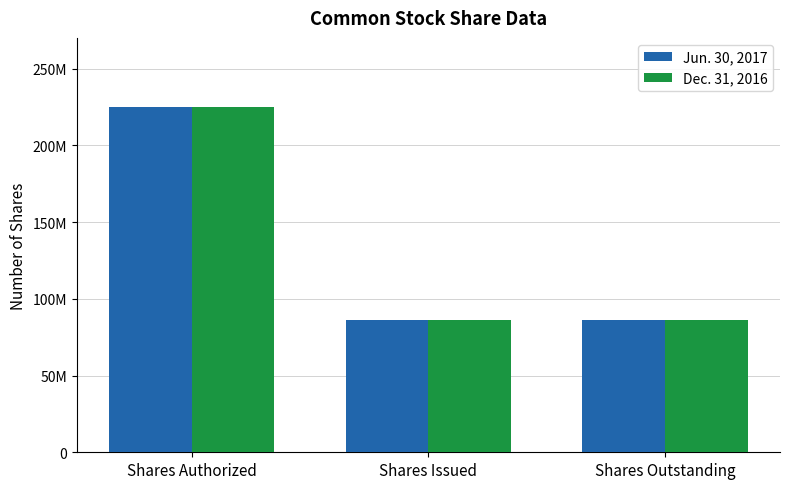

What is the value of the Jun. 30, 2017 bar at the 3rd from the left?

85970665